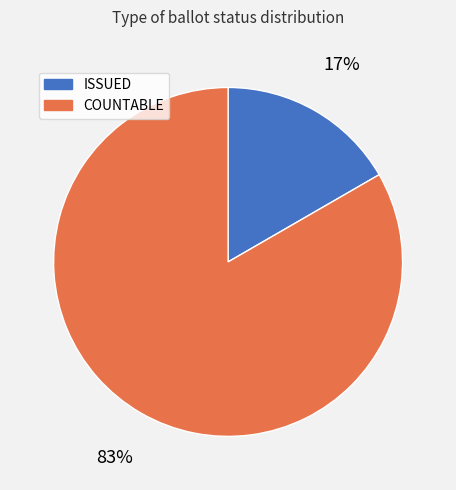

Rank the categories by value from lowest to highest.

ISSUED, COUNTABLE